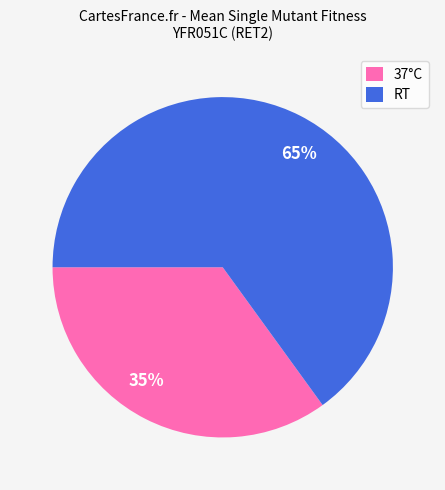

True or false: 35% accounts for 35% of the total.

True